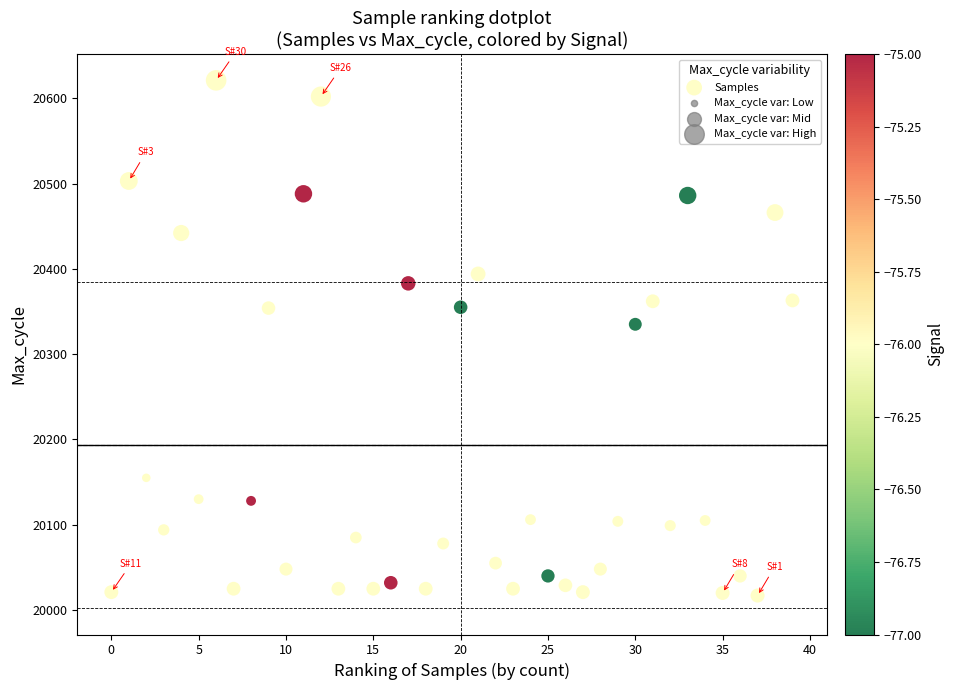

What Y value in the scatter plot is closest to 20319?

20335